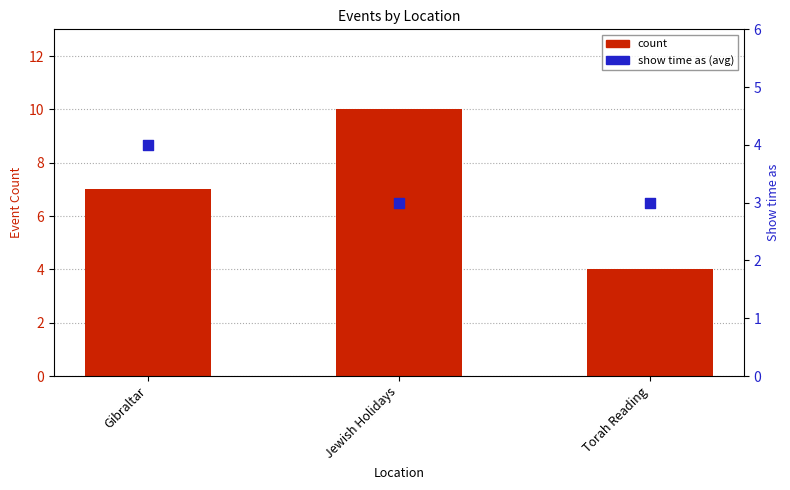

Which series reaches the maximum Y coordinate?

count